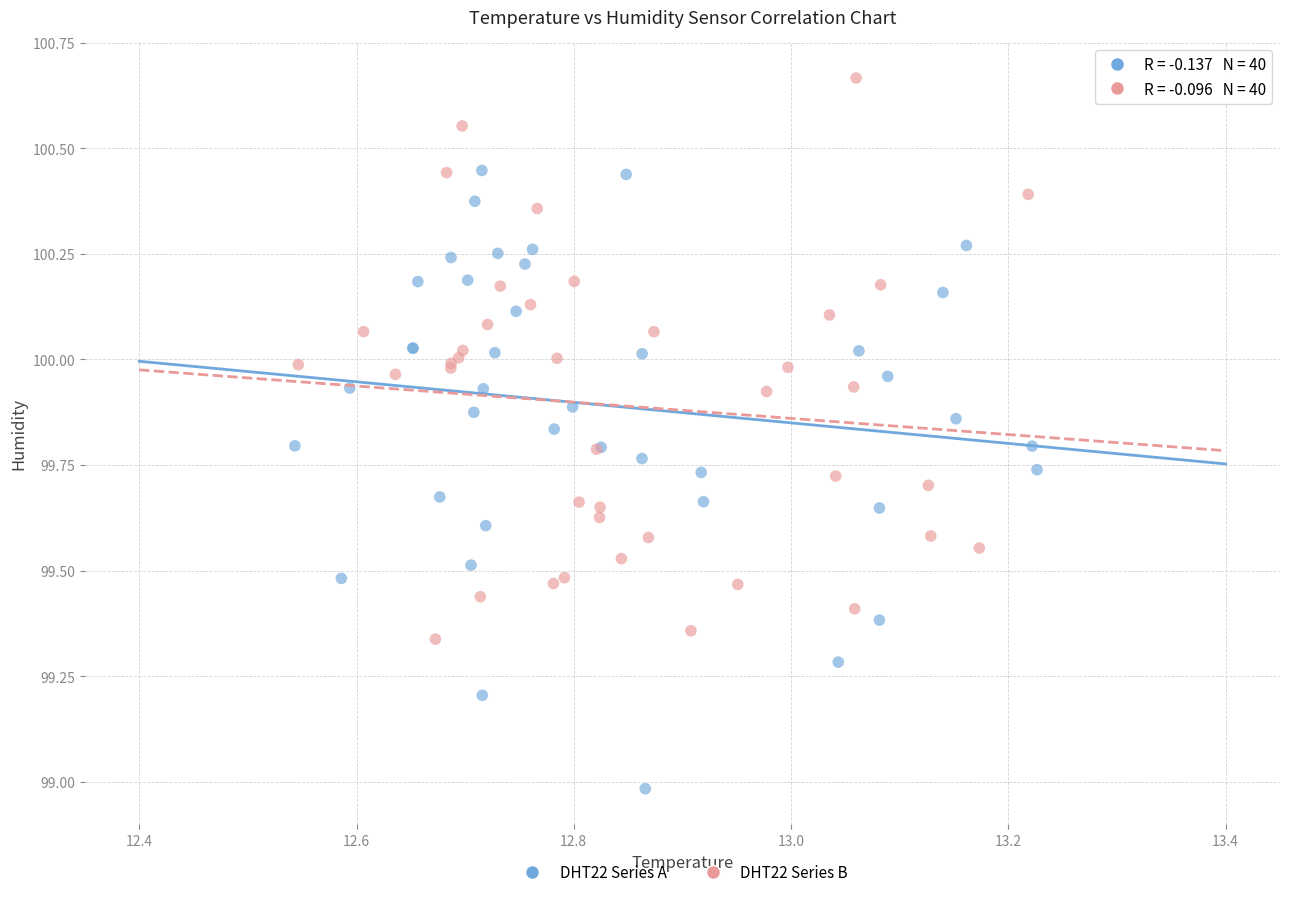

Which series reaches the maximum Y coordinate?

DHT22 Series B